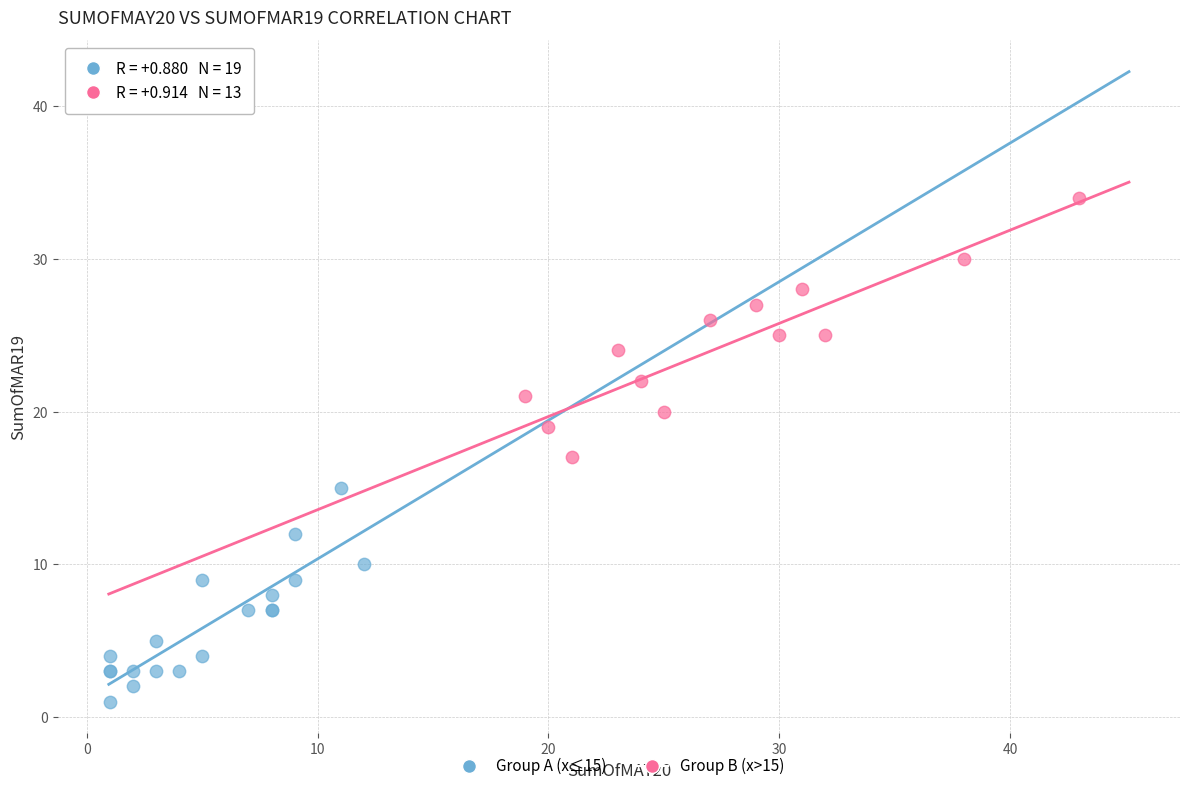

Which series reaches the minimum Y coordinate?

Group A (x≤15)